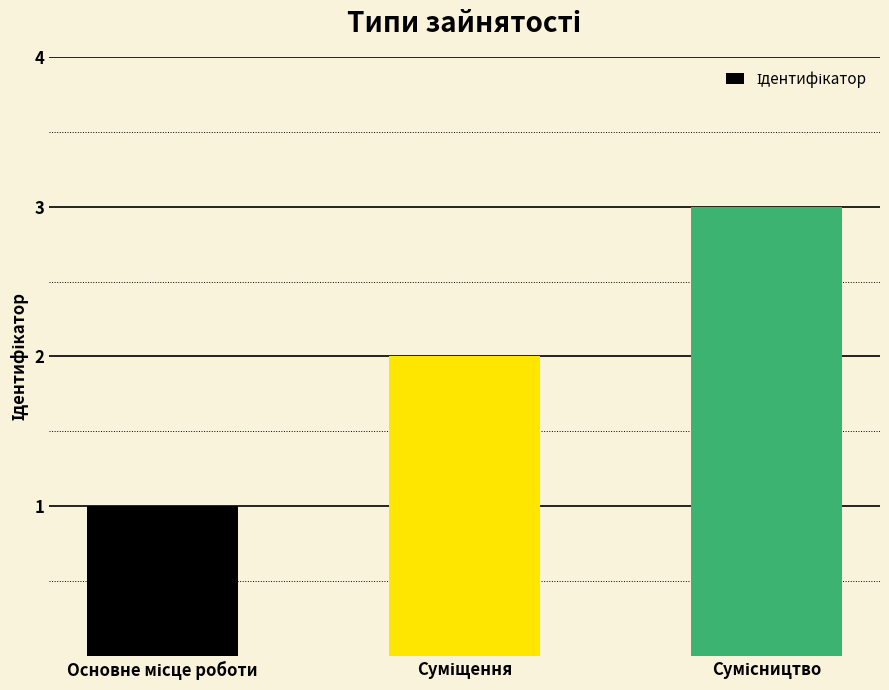

What is the maximum value shown in the chart?

3